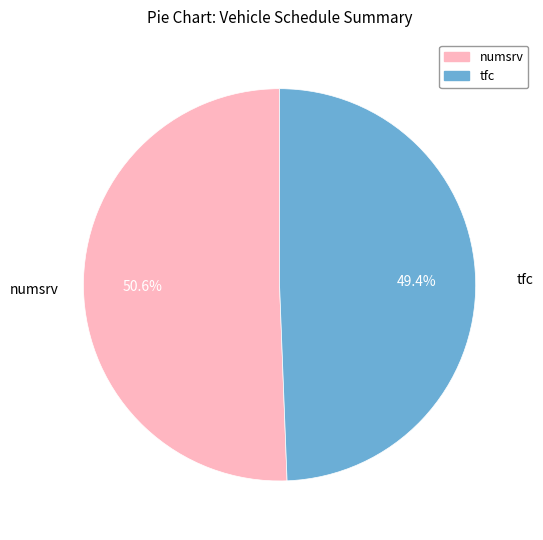

Count the number of slices in the pie.

2